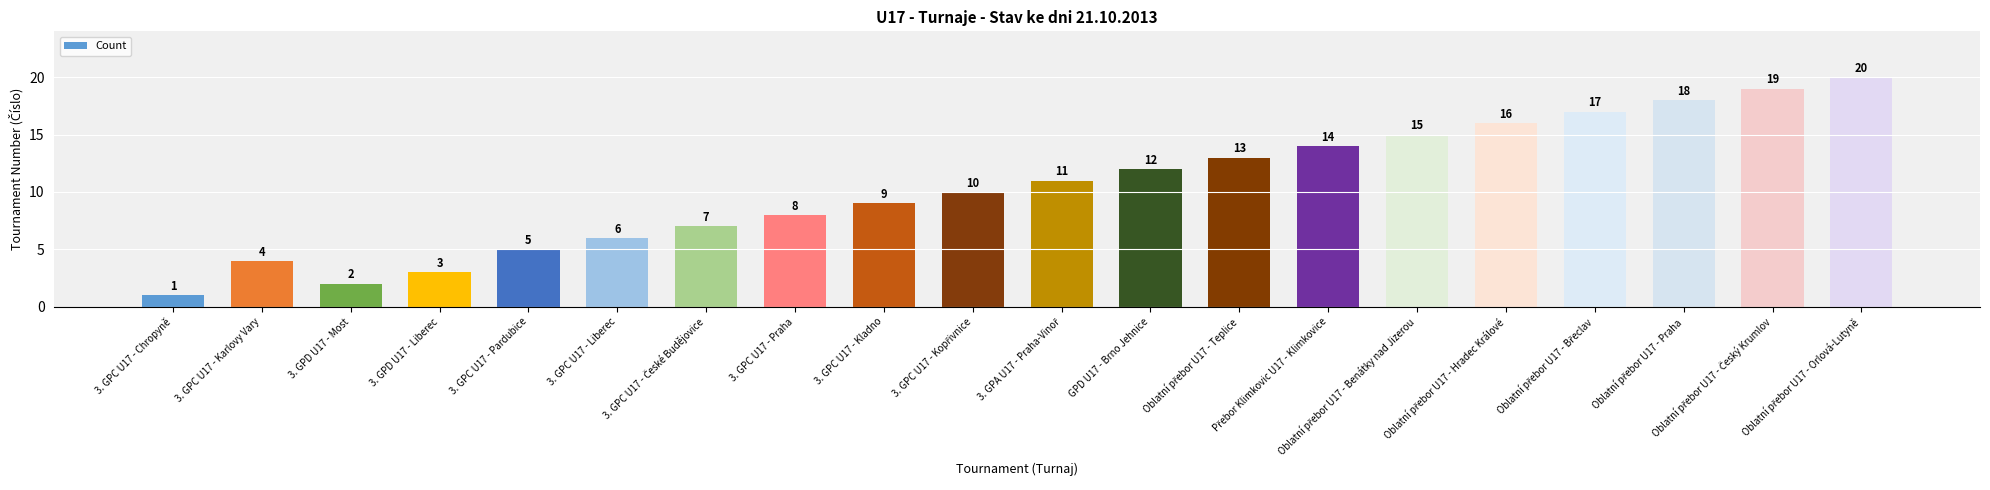

What is the value of the 13th bar from the left?

13